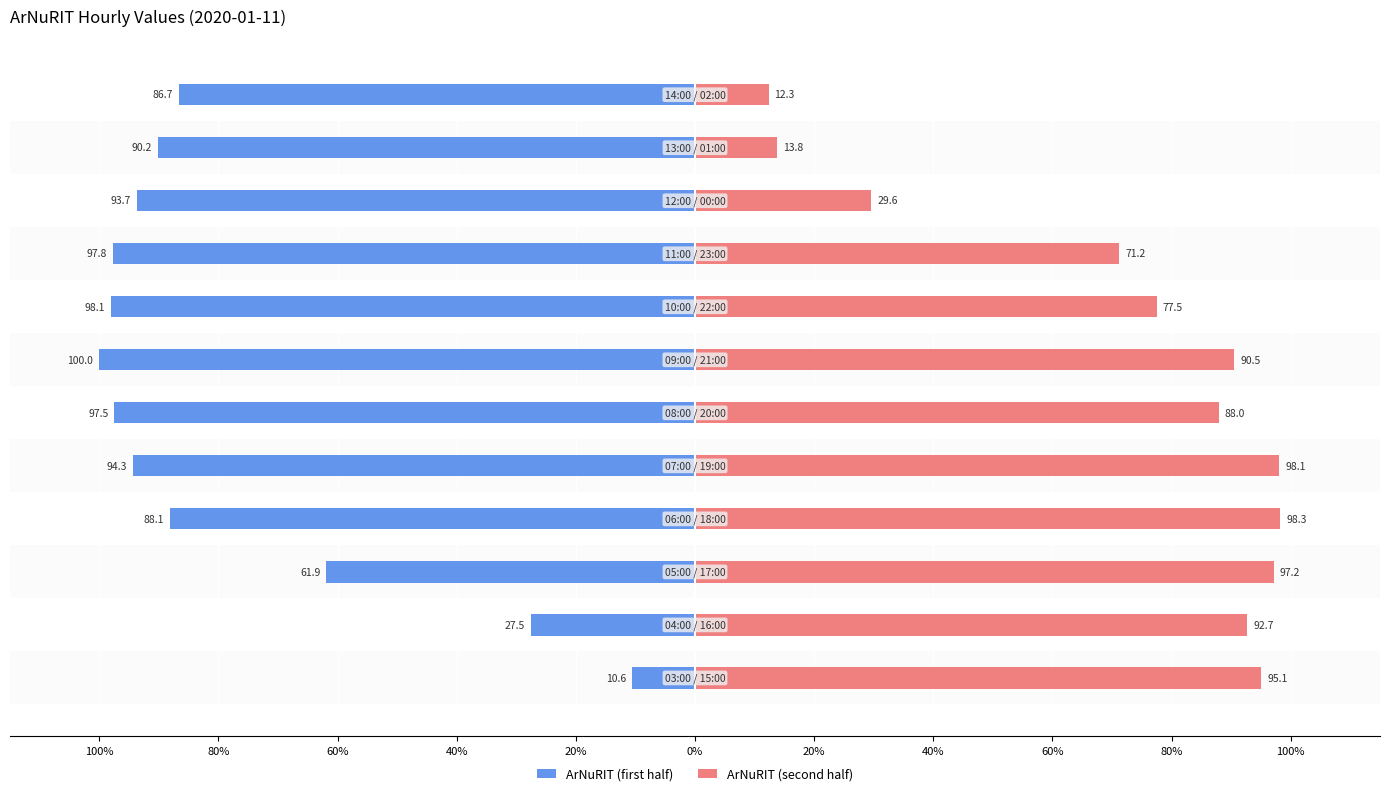

How many values in the ArNuRIT (second half) series are below 90?

6